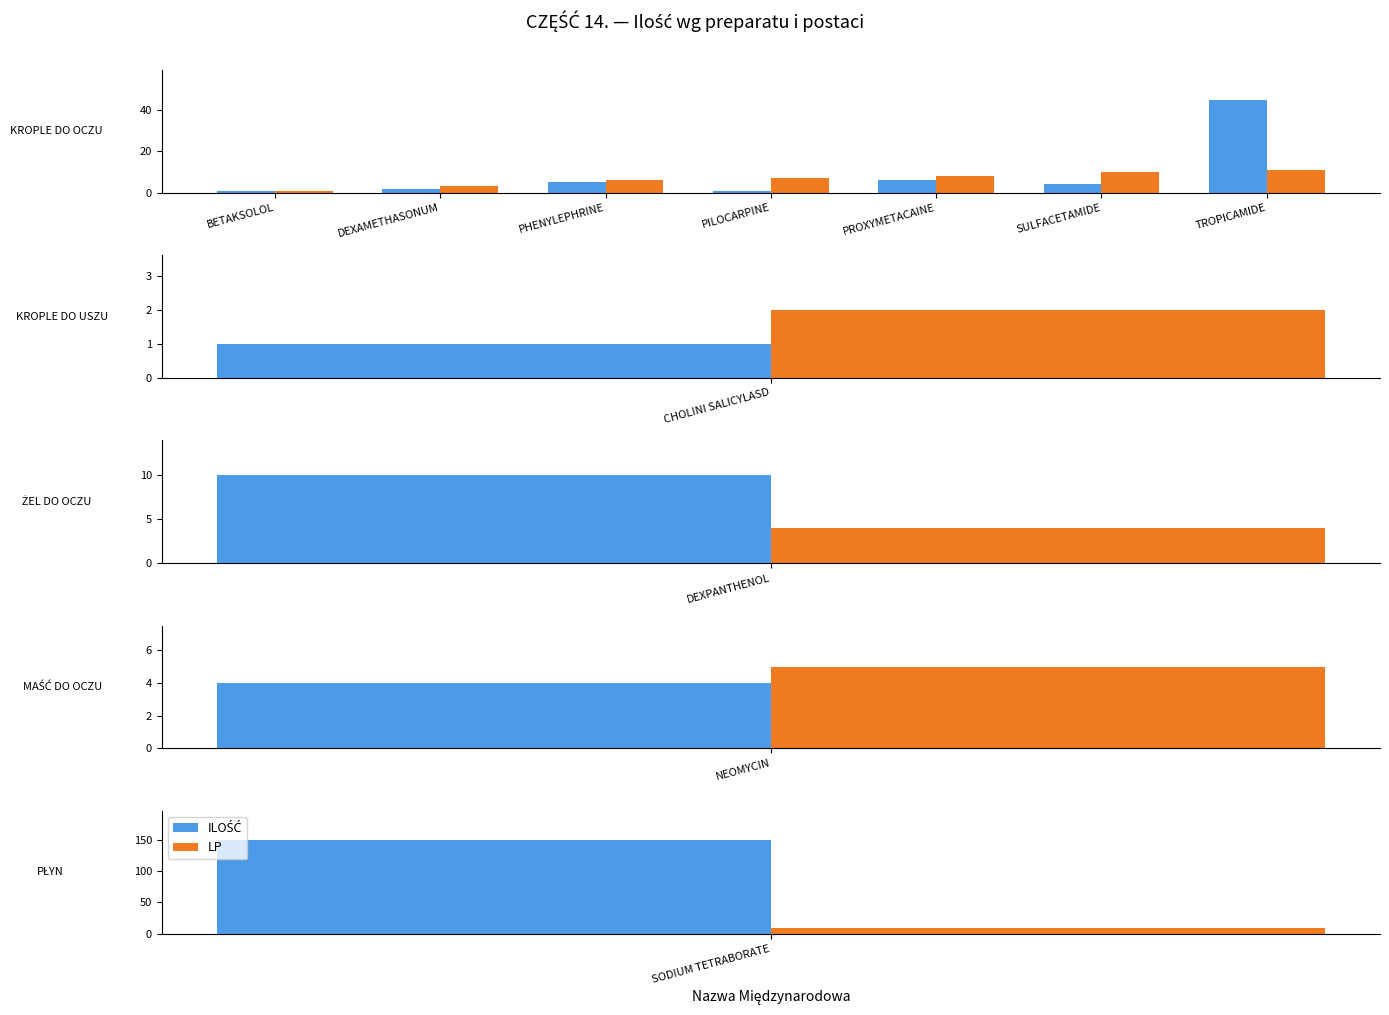

Rank the categories by ILOŚĆ value from highest to lowest.

TROPICAMIDE, PROXYMETACAINE, PHENYLEPHRINE, SULFACETAMIDE, DEXAMETHASONUM, BETAKSOLOL, PILOCARPINE